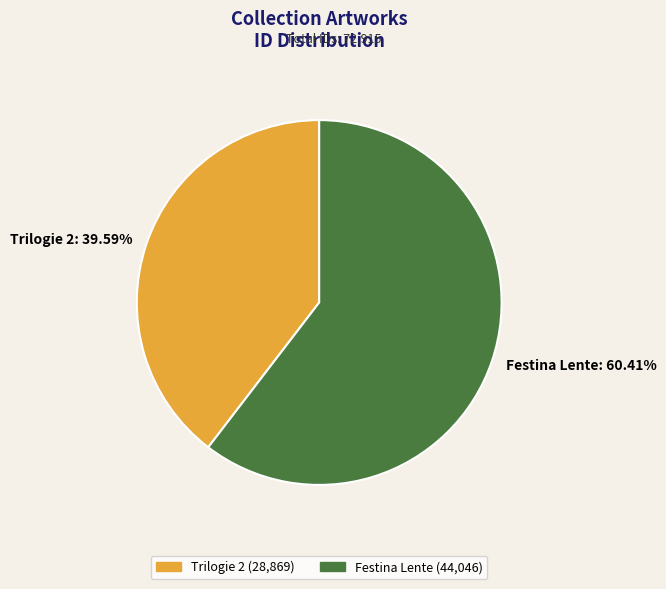

Which slice is the largest?

Festina Lente